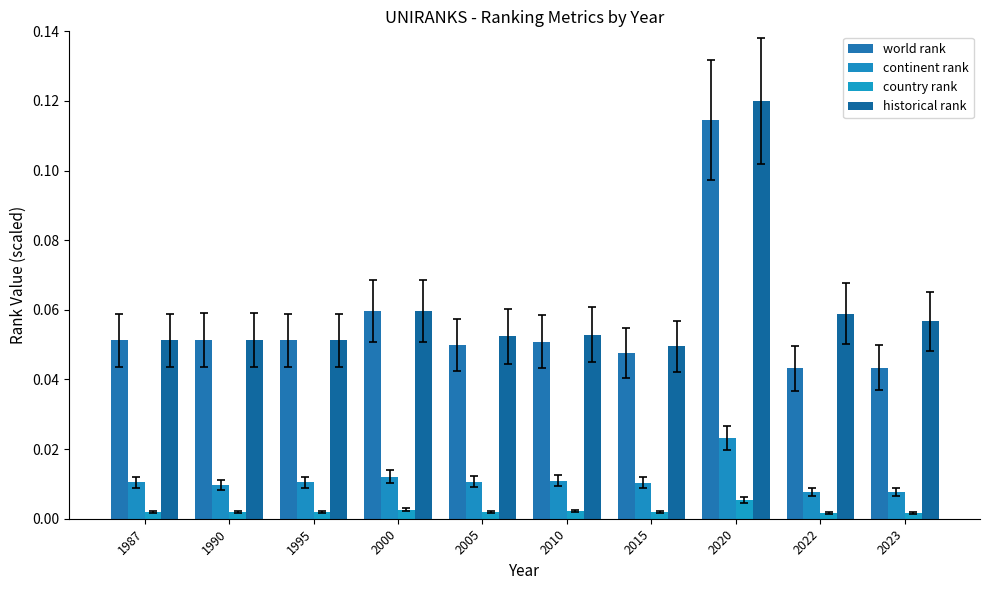

Which category has the highest value across all series?

2020